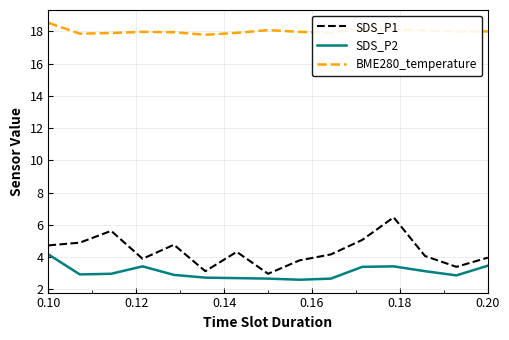

Rank the series by their maximum value, from highest to lowest.

BME280_temperature, SDS_P1, SDS_P2